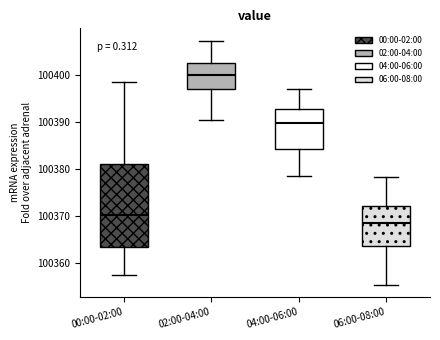

Which box's median line is the lowest?

06:00-08:00